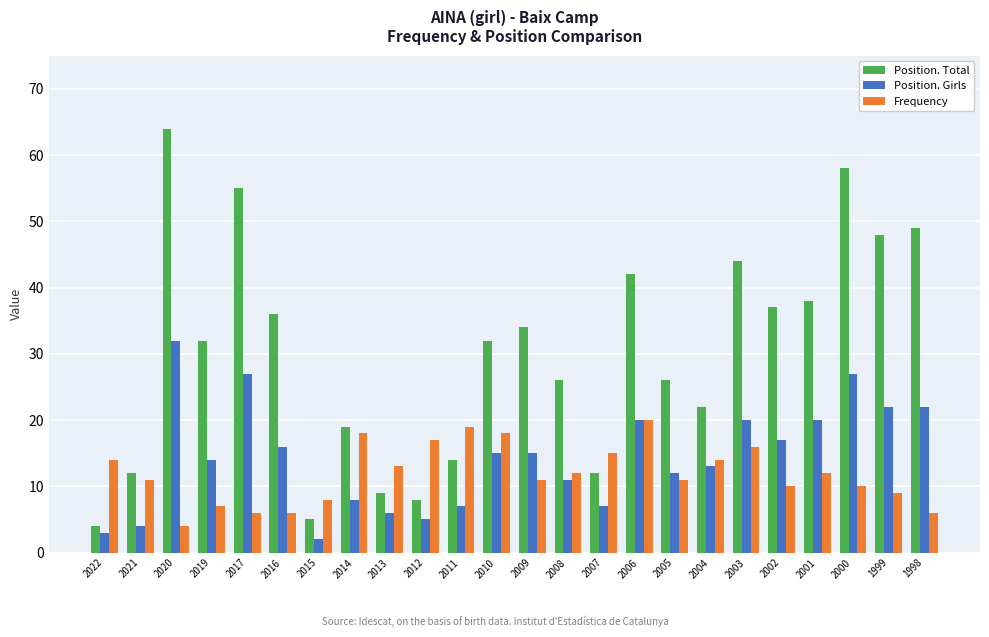

At how many categories does at least one series exceed 47?

5